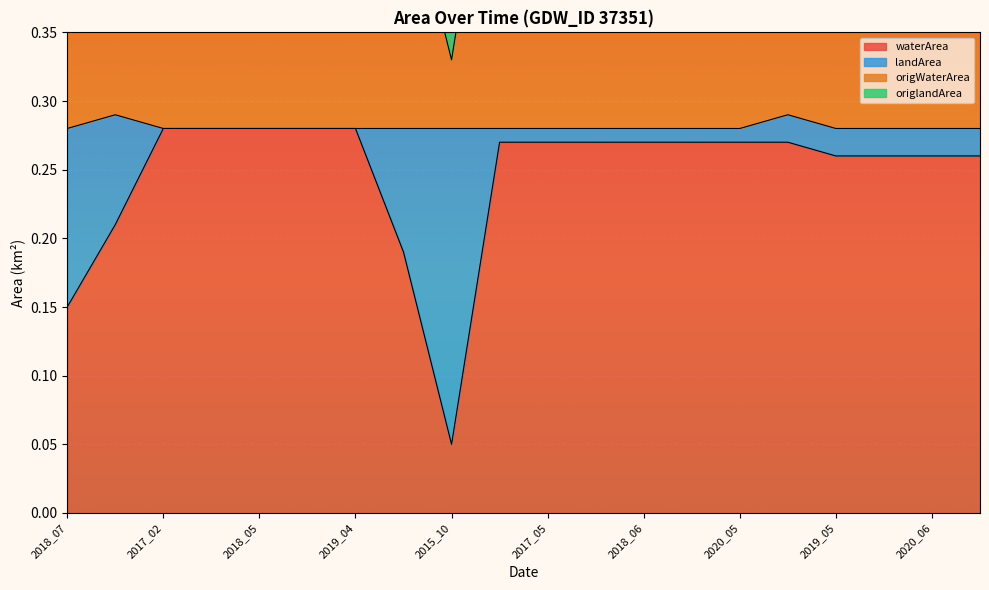

True or false: waterArea has more than 0 points higher than both neighbors.

False